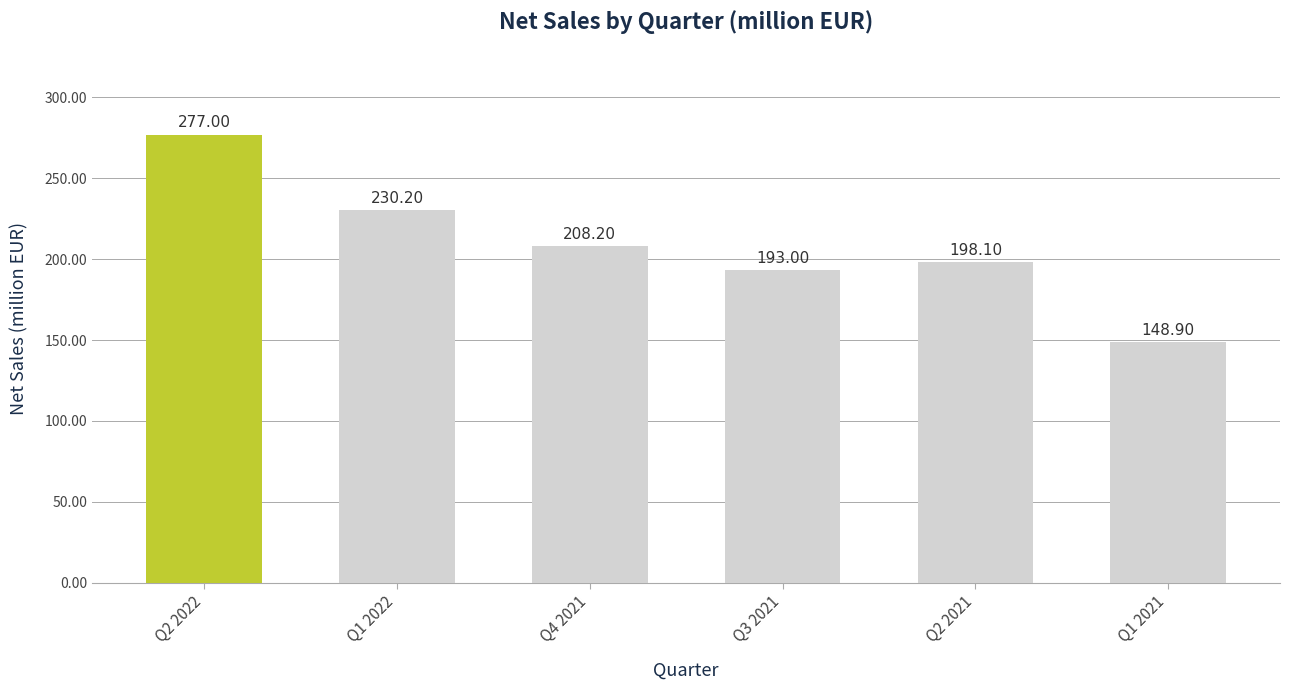

Rank the categories by value from lowest to highest.

Q1 2021, Q3 2021, Q2 2021, Q4 2021, Q1 2022, Q2 2022